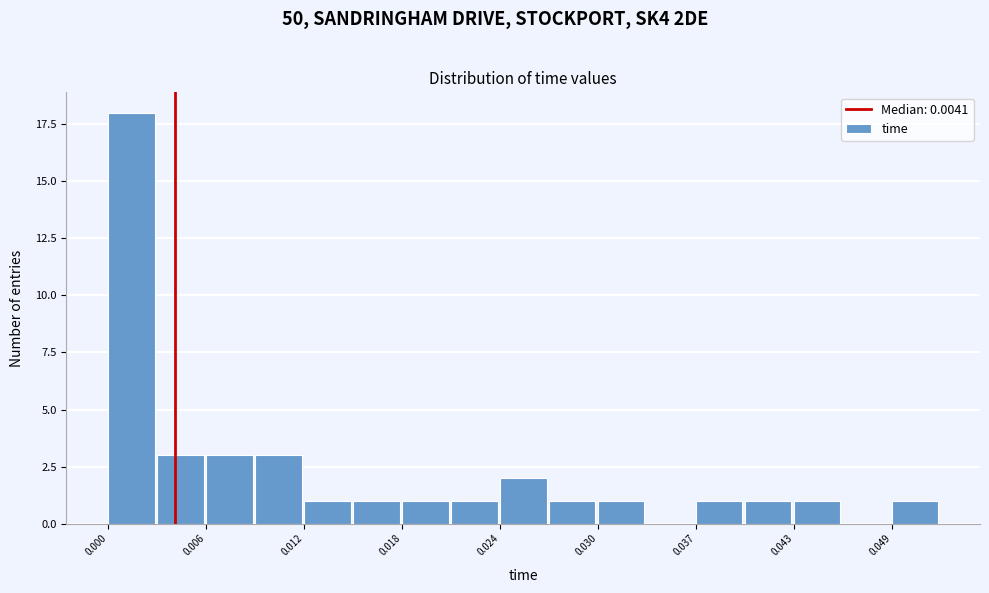

Around what value on the x-axis is the tallest bar? Give the approximate position of its centre, as read against the axis.

0.001